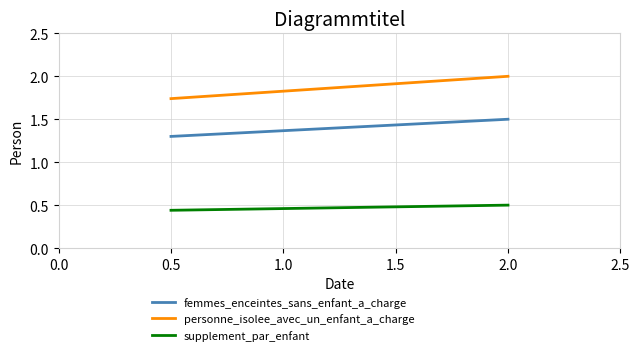

How many lines are shown in the chart?

3